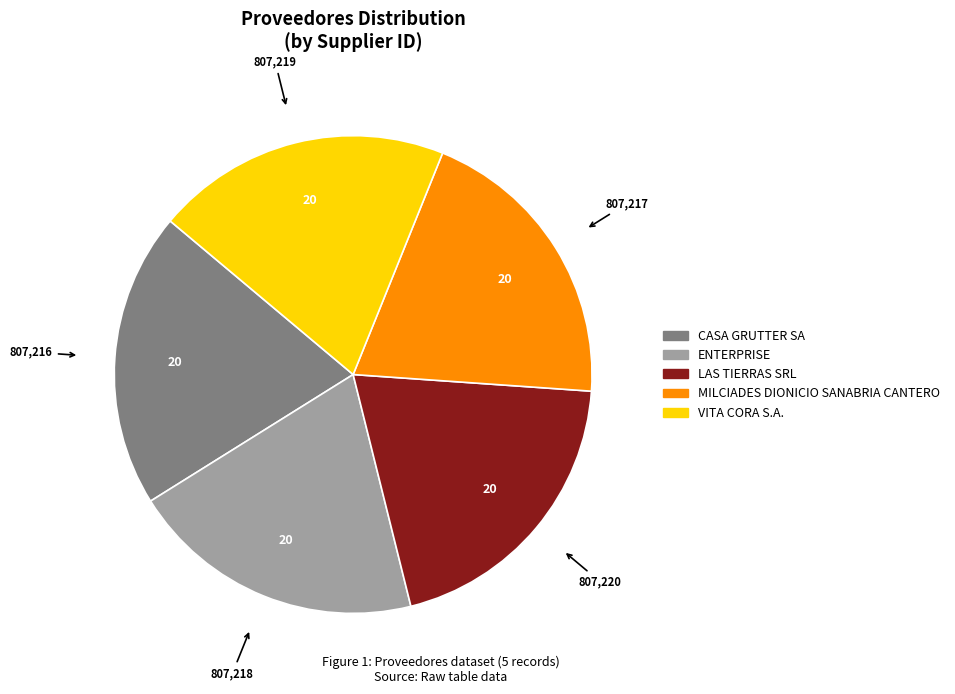

True or false: CASA GRUTTER SA accounts for 20% of the total.

True